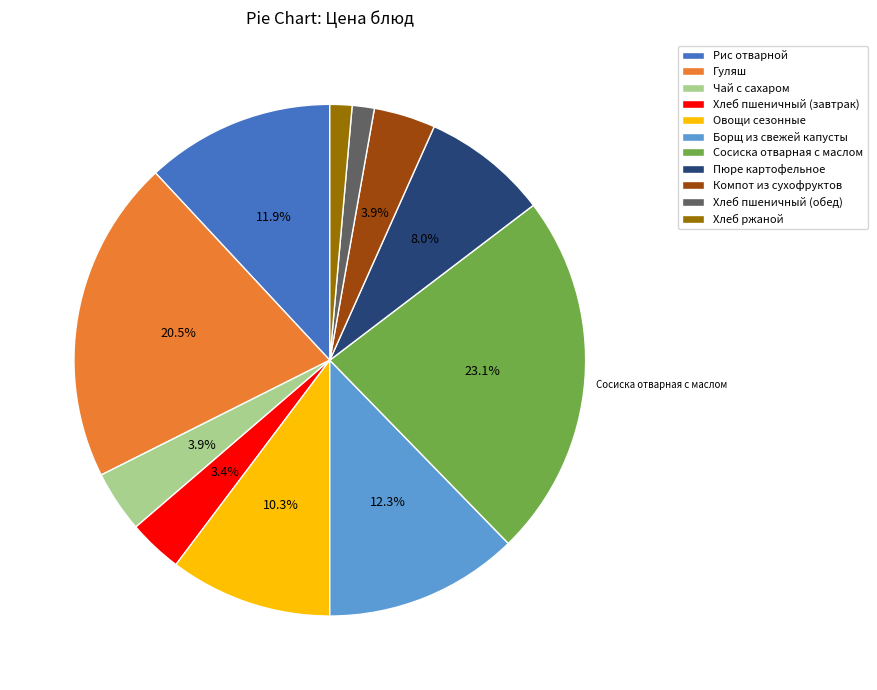

Which has a higher value, Чай с сахаром or Сосиска отварная с маслом?

Сосиска отварная с маслом